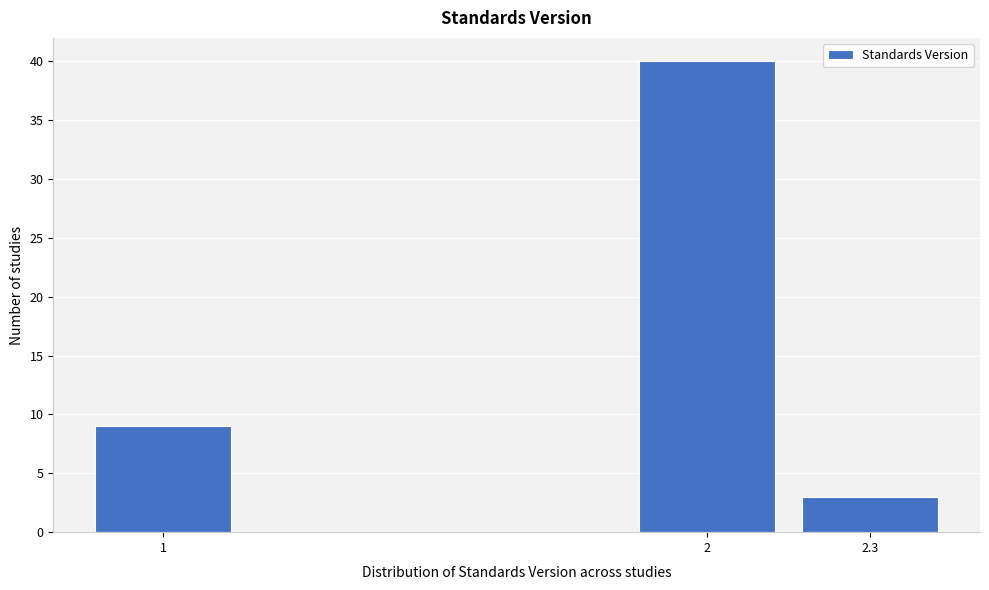

Reading right to left, transcribe all the data shown in this chart.

3	40	9